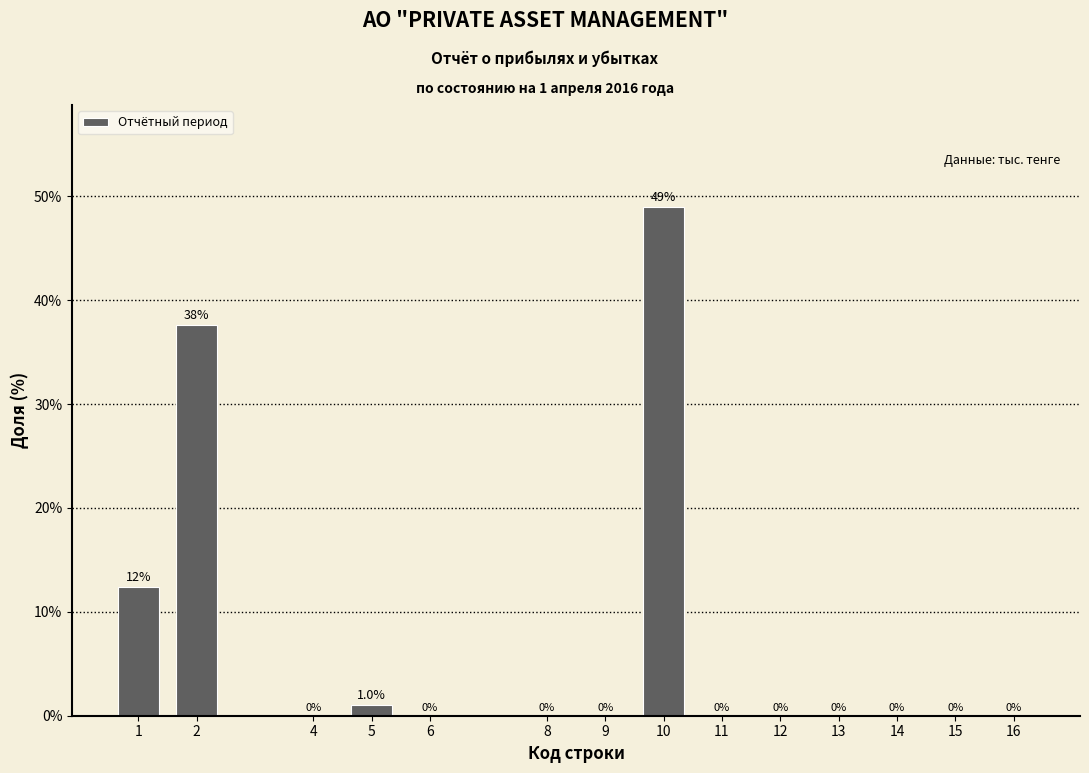

Reading left to right, extract all data points from this chart.

1=12.4	2=37.6	4=0.0	5=1.0	6=0.0	8=0.0	9=0.0	10=49.0	11=0.0	12=0.0	13=0.0	14=0.0	15=0.0	16=0.0